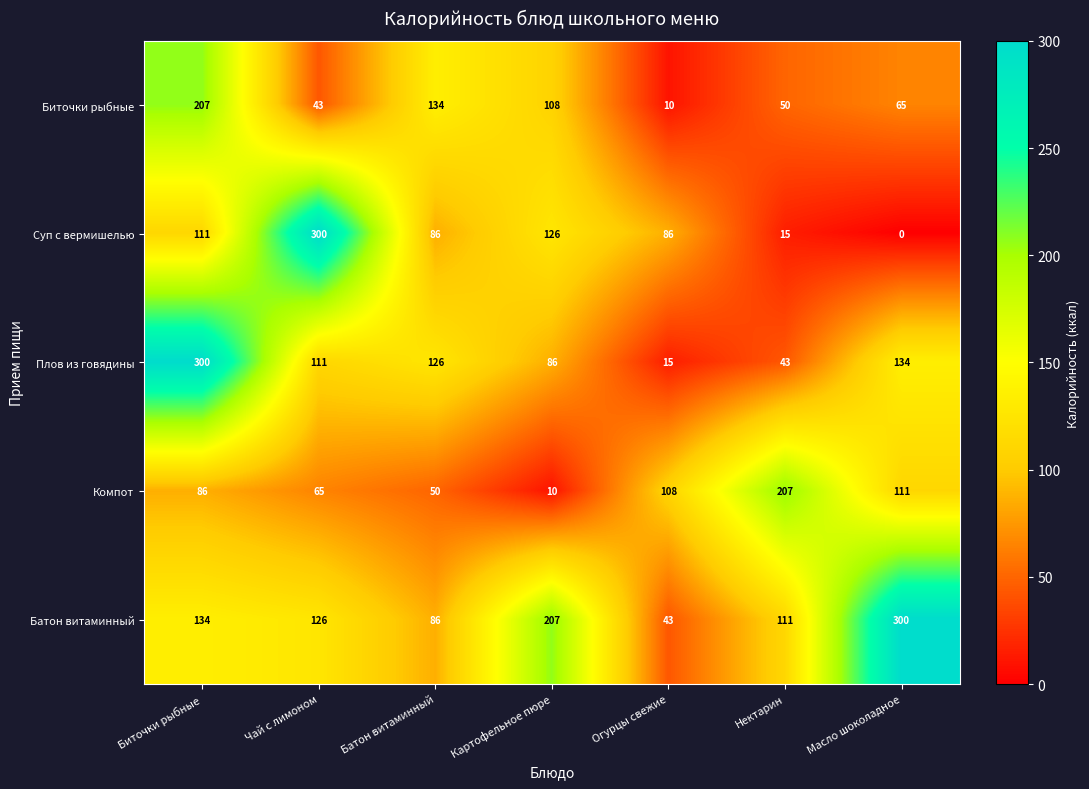

Rank the series at Нектарин from highest to lowest value.

Компот, Батон витаминный, Биточки рыбные, Плов из говядины, Суп с вермишелью